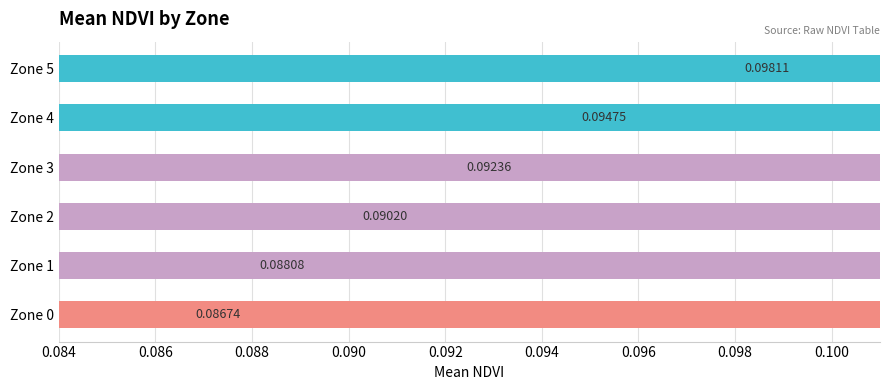

List the labels in order of value, smallest first.

Zone 0, Zone 1, Zone 2, Zone 3, Zone 4, Zone 5